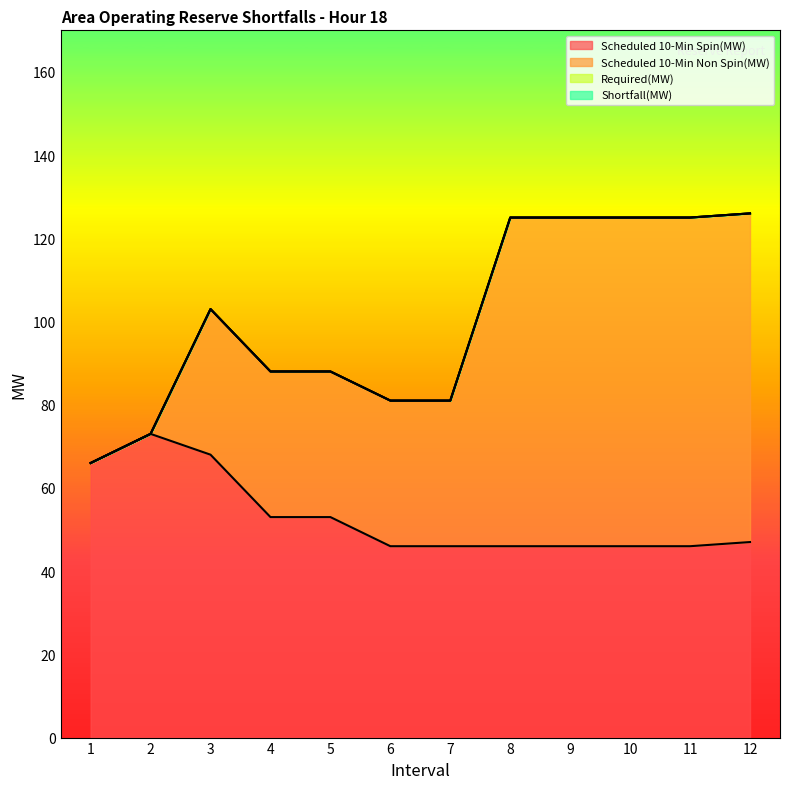

What are all the series names shown in the legend?

Scheduled 10-Min Spin(MW), Scheduled 10-Min Non Spin(MW), Required(MW), Shortfall(MW)